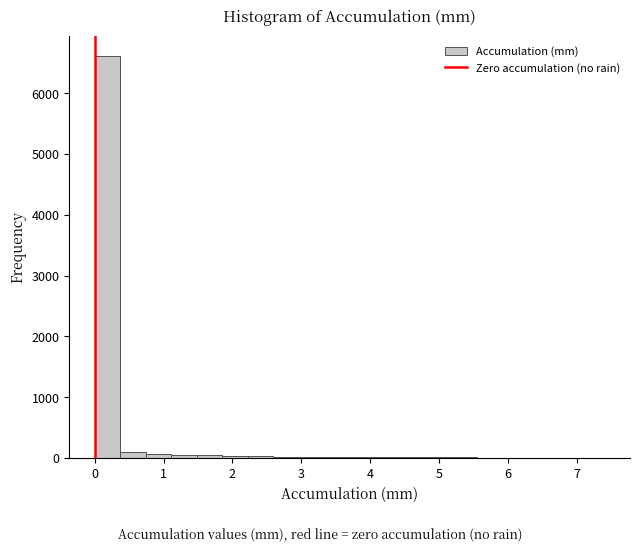

Around what value on the x-axis is the tallest bar? Give the approximate position of its centre, as read against the axis.

0.2